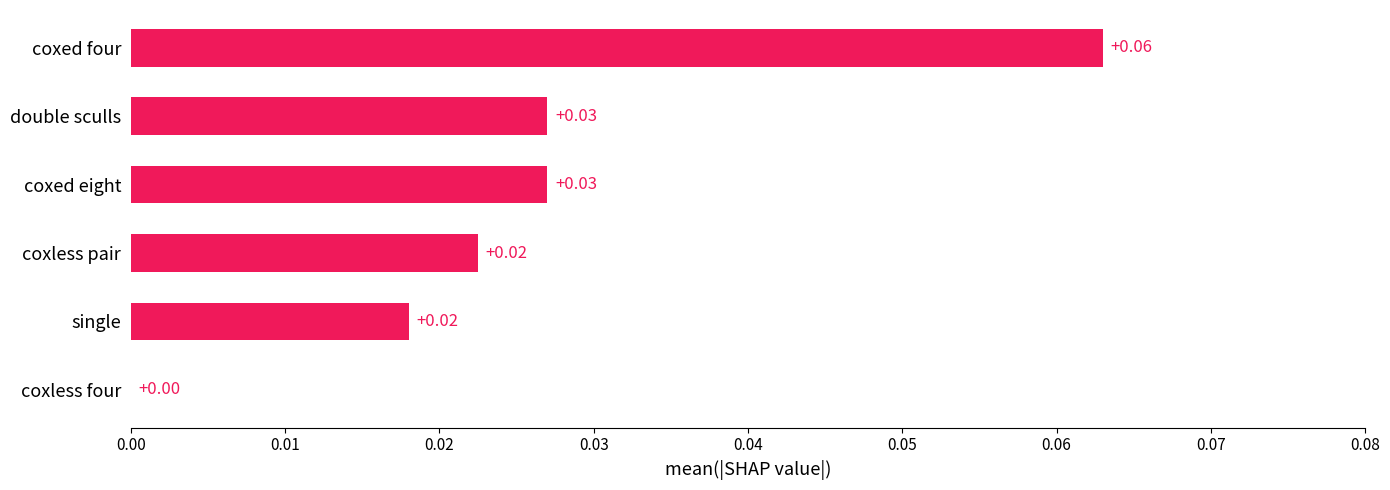

Which category has the highest value across all series?

coxed four